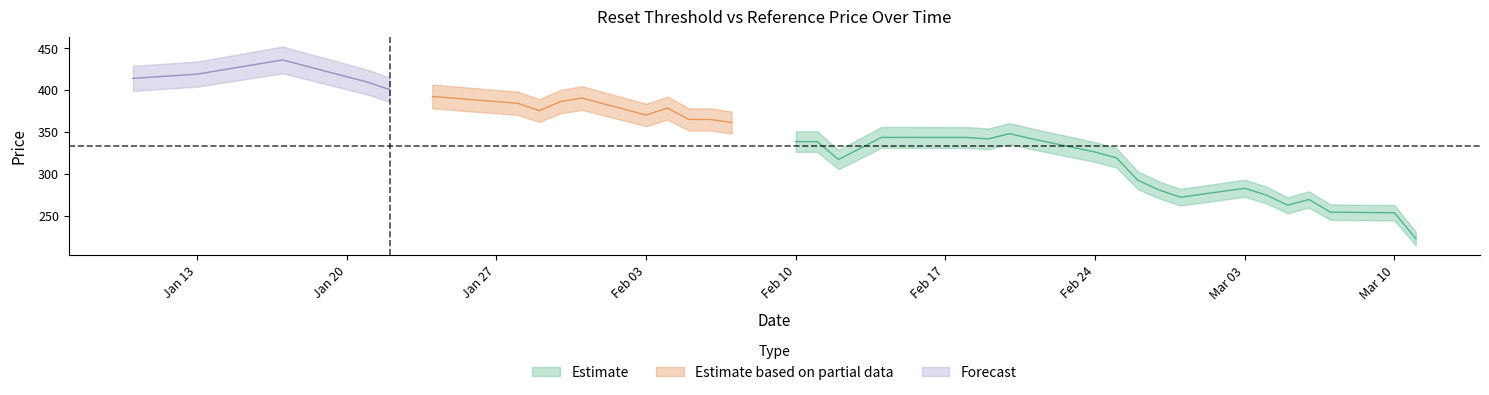

How many lines are shown in the chart?

3